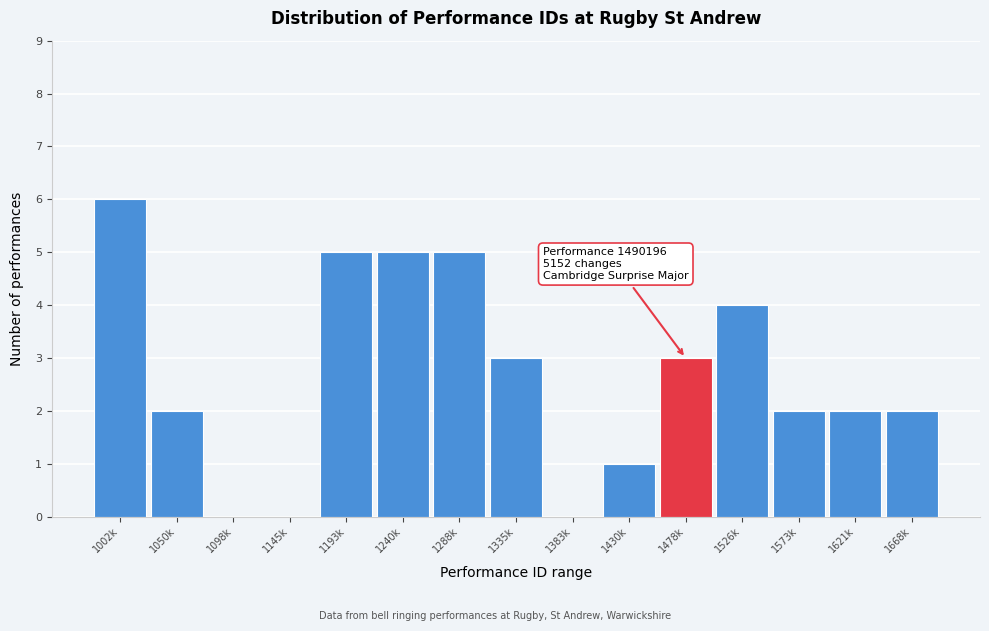

Reading left to right, extract all data points from this chart.

1002k=6	1050k=2	1098k=0	1145k=0	1193k=5	1240k=5	1288k=5	1335k=3	1383k=0	1430k=1	1478k=3	1526k=4	1573k=2	1621k=2	1668k=2